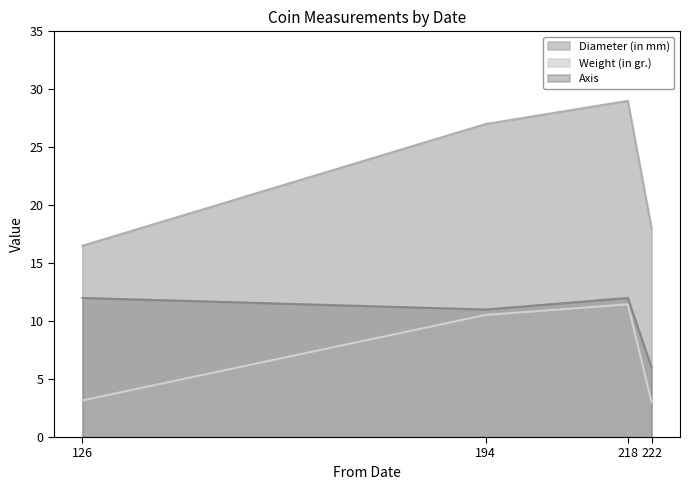

True or false: Diameter (in mm) and Weight (in gr.) intersect in this chart.

False